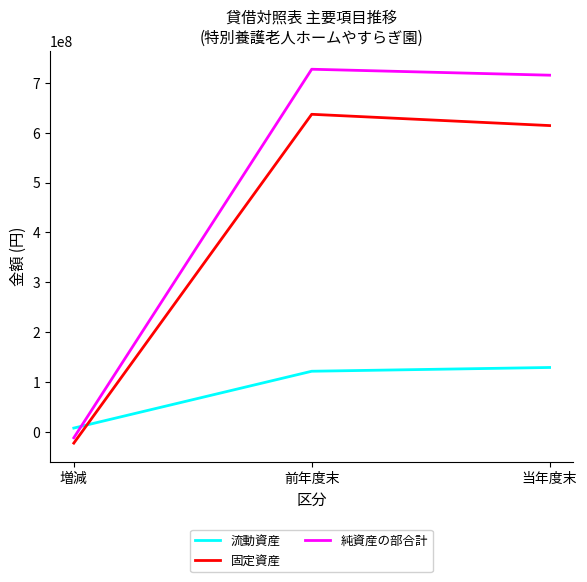

Where is 固定資産 nearest to the value 307192655?

当年度末